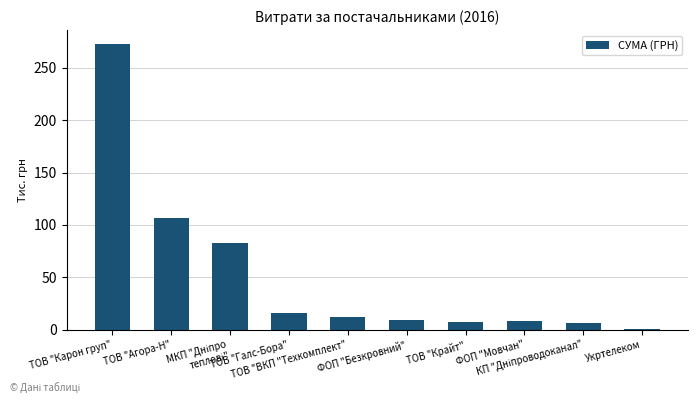

Are the bars grouped side by side (vs. stacked)?

No